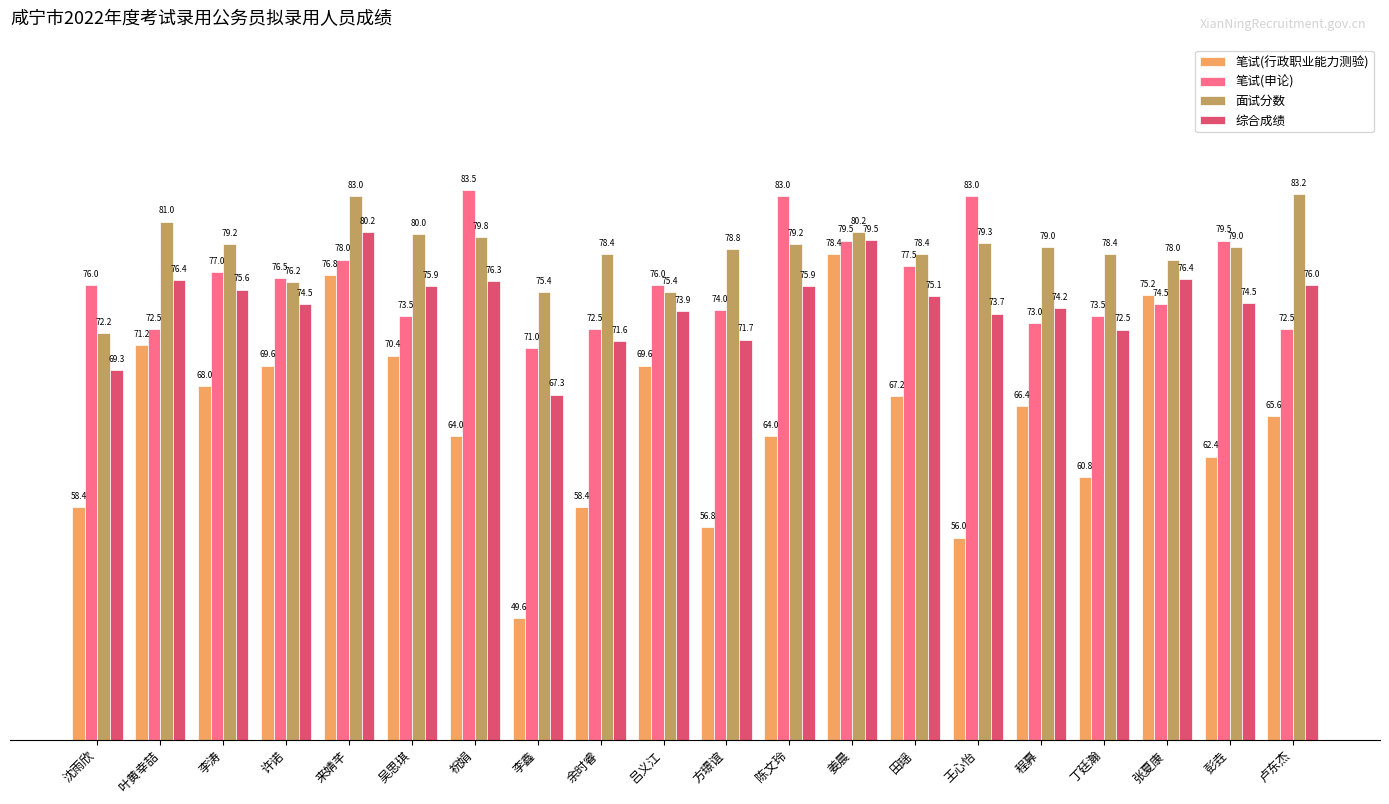

What are all the series names shown in the legend?

笔试(行政职业能力测验), 笔试(申论), 面试分数, 综合成绩